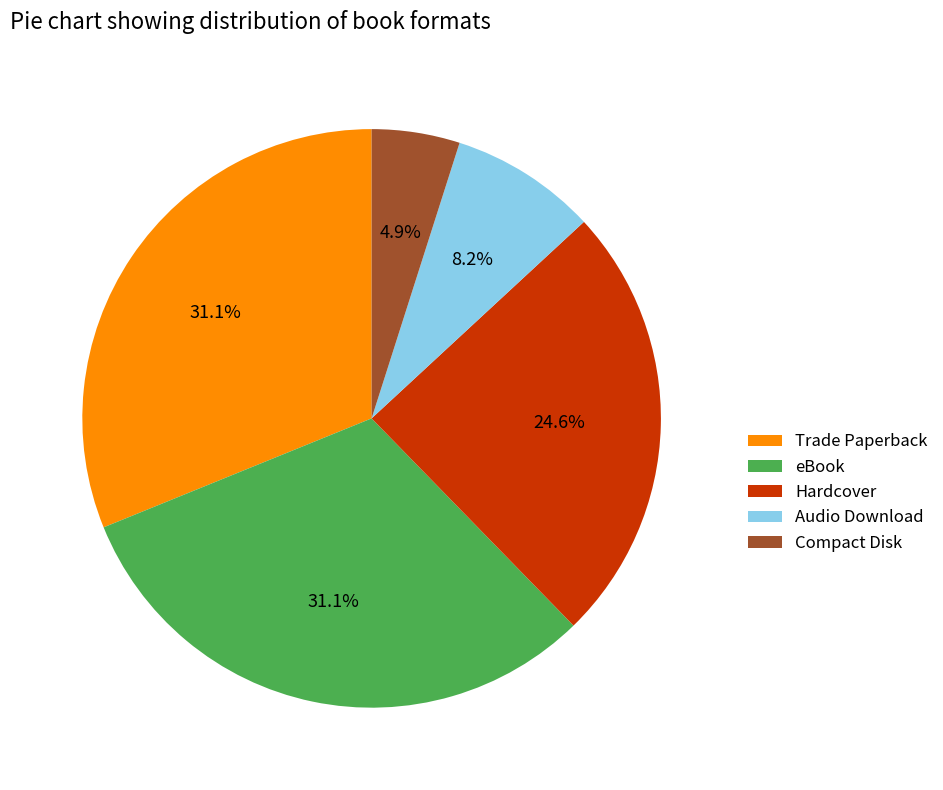

Which slice is the smallest?

Compact Disk